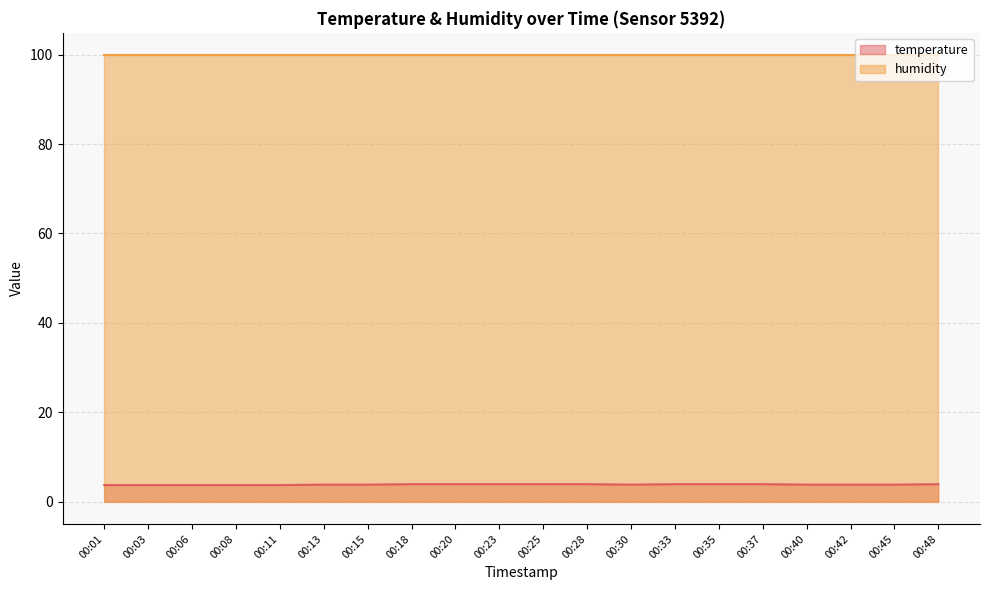

Rank the categories by value from lowest to highest.

00:01, 00:03, 00:06, 00:08, 00:11, 00:13, 00:15, 00:30, 00:40, 00:42, 00:45, 00:18, 00:20, 00:23, 00:25, 00:28, 00:33, 00:35, 00:37, 00:48